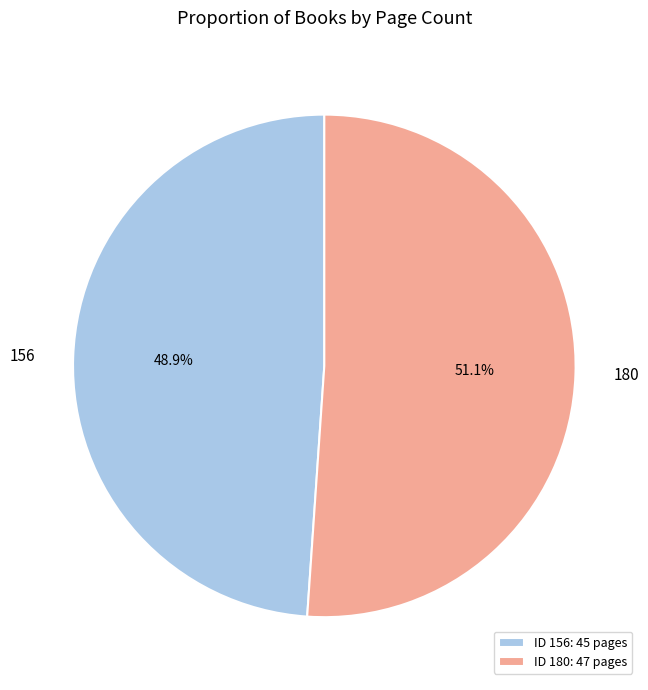

True or false: 156 accounts for 37% of the total.

False